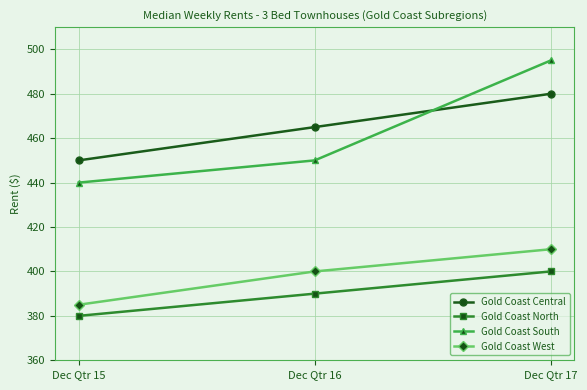

Which category has the lowest value in the Gold Coast North series?

Dec Qtr 15